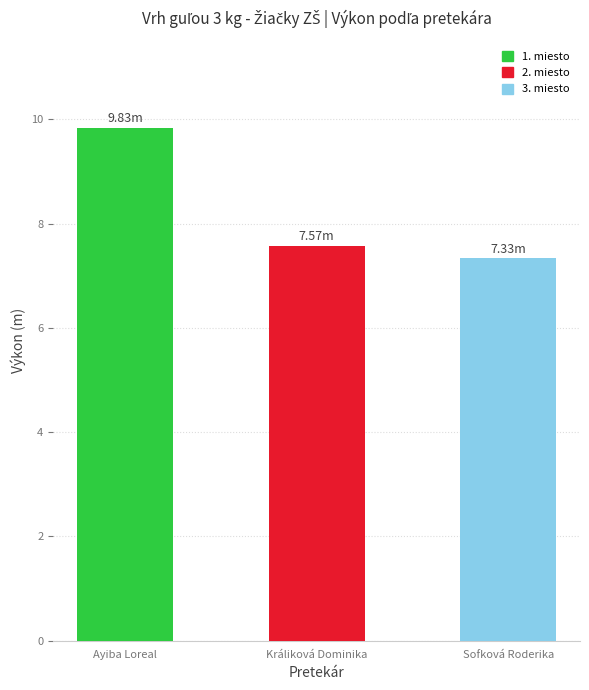

What is the sum of all values?

24.7